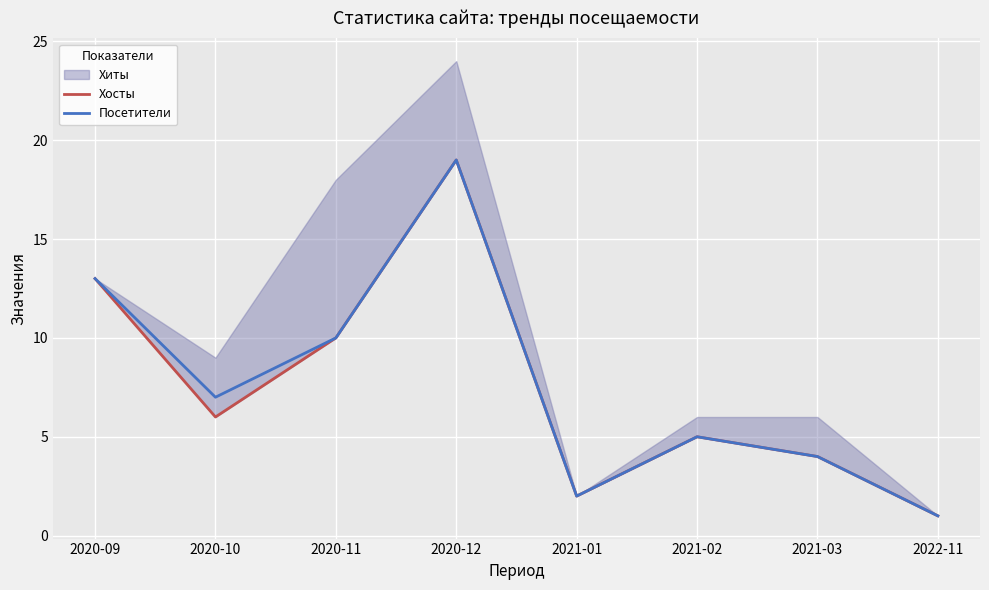

What is the total value across all series at 2020-09?

26